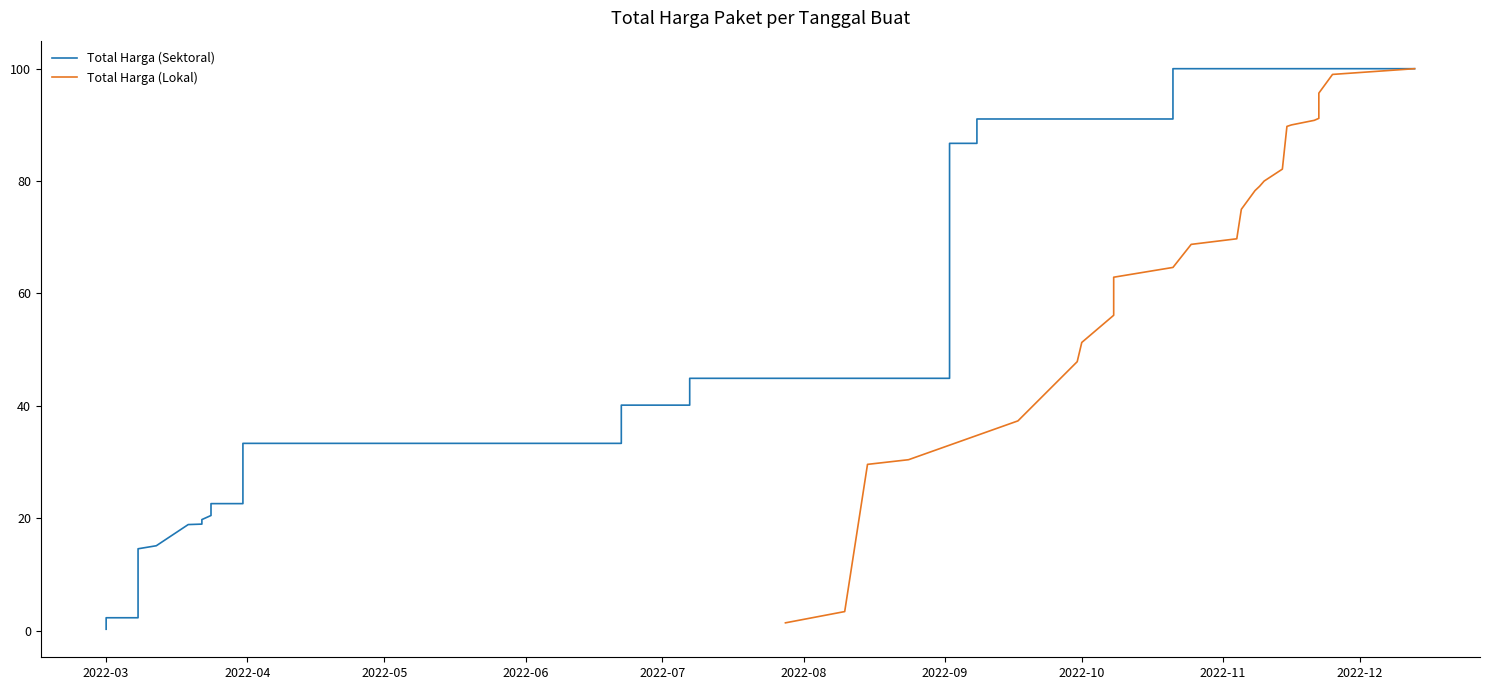

Which series has the largest total across all categories?

Total Harga (Lokal)